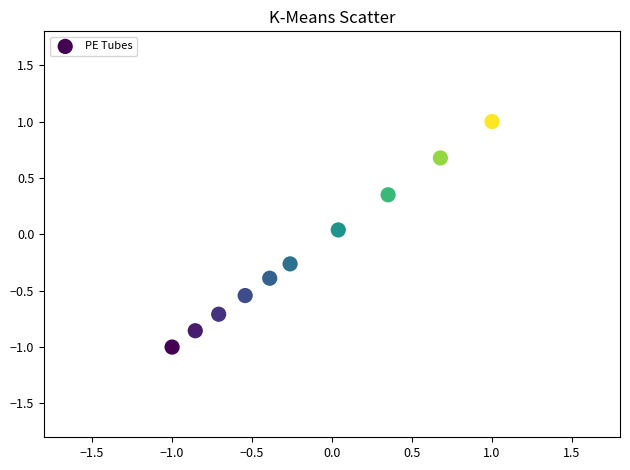

What is the range of Y values (max minus min)?

2.0